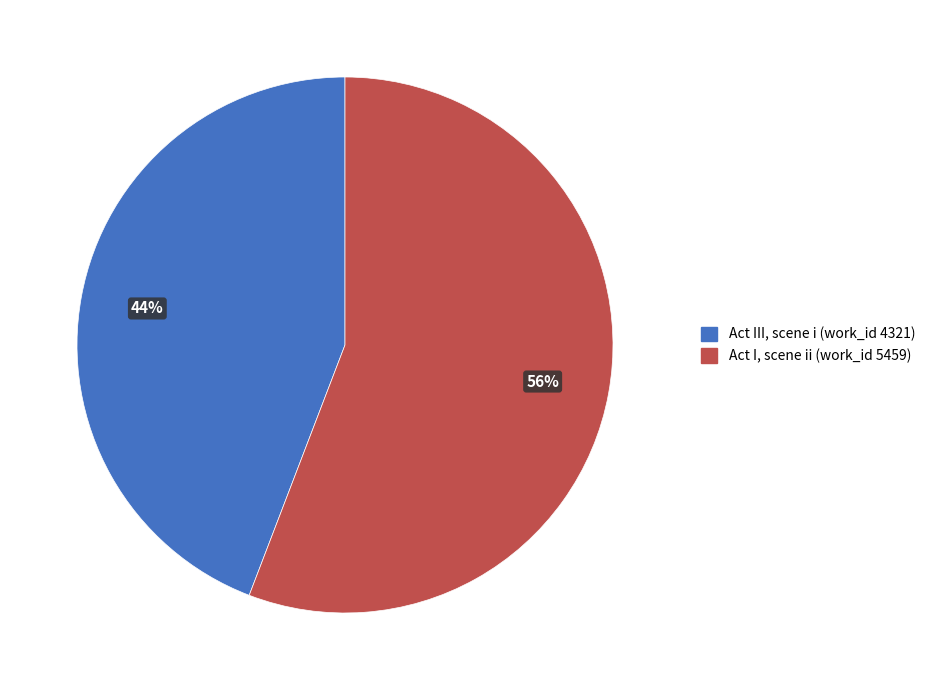

To the nearest percent, what portion does Act I, scene ii (work_id 5459) represent?

56%